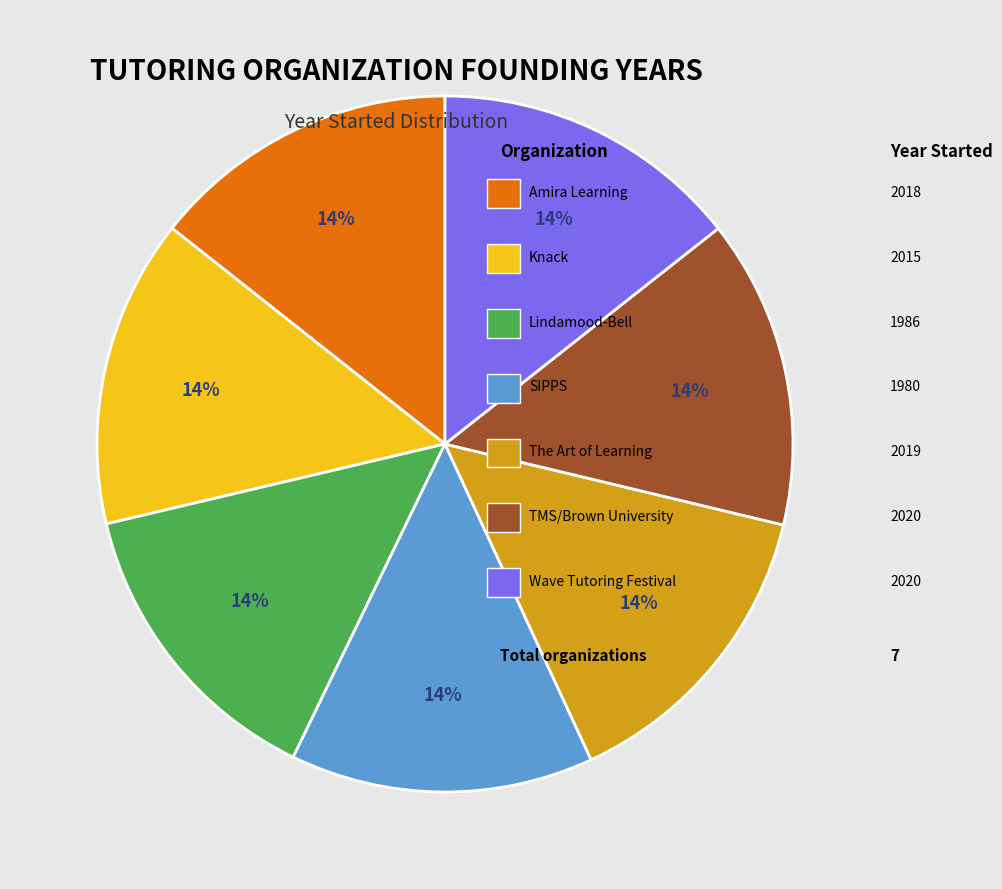

Is there any slice that represents more than half of the pie?

No